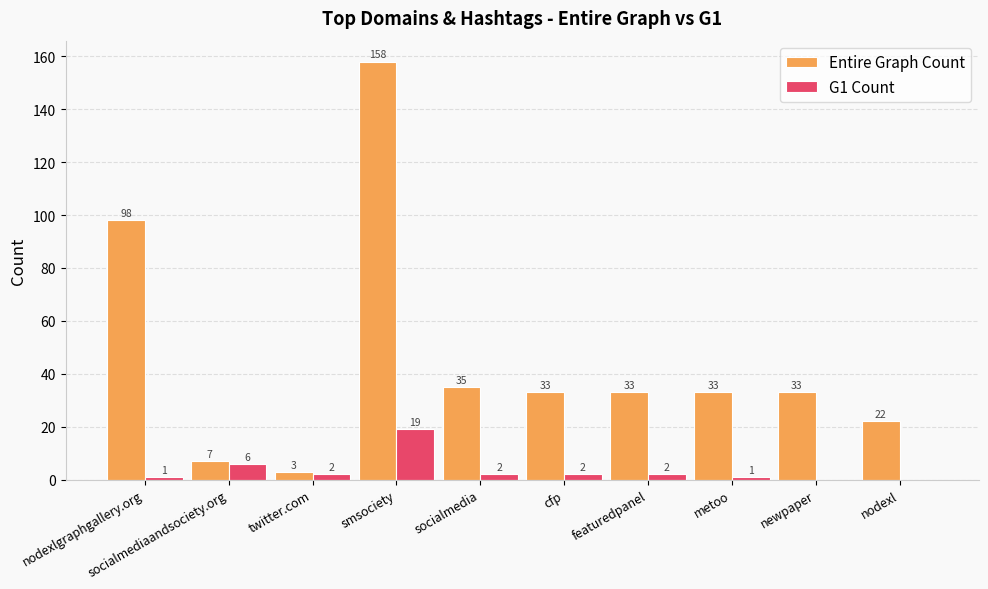

What are all the series names shown in the legend?

Entire Graph Count, G1 Count